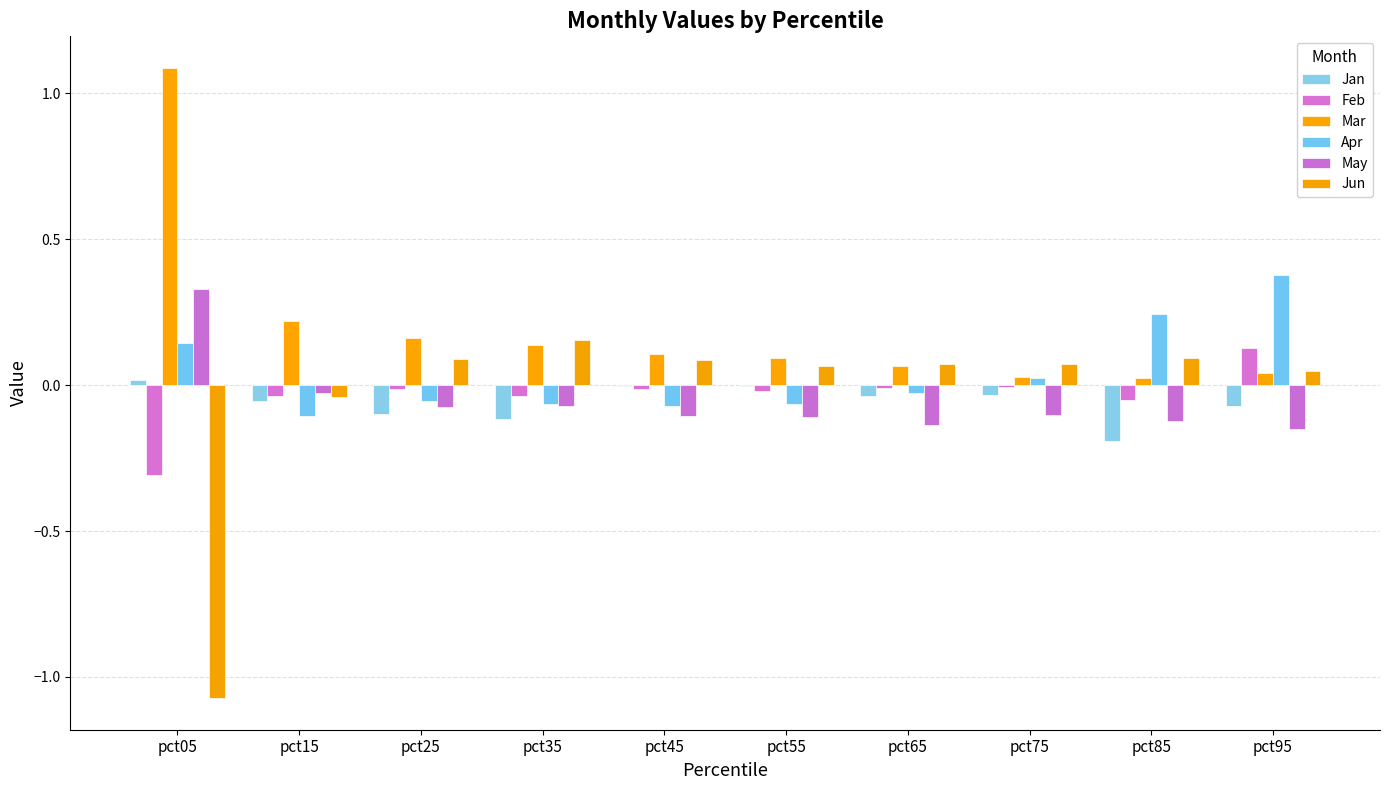

How many groups of bars are there?

10